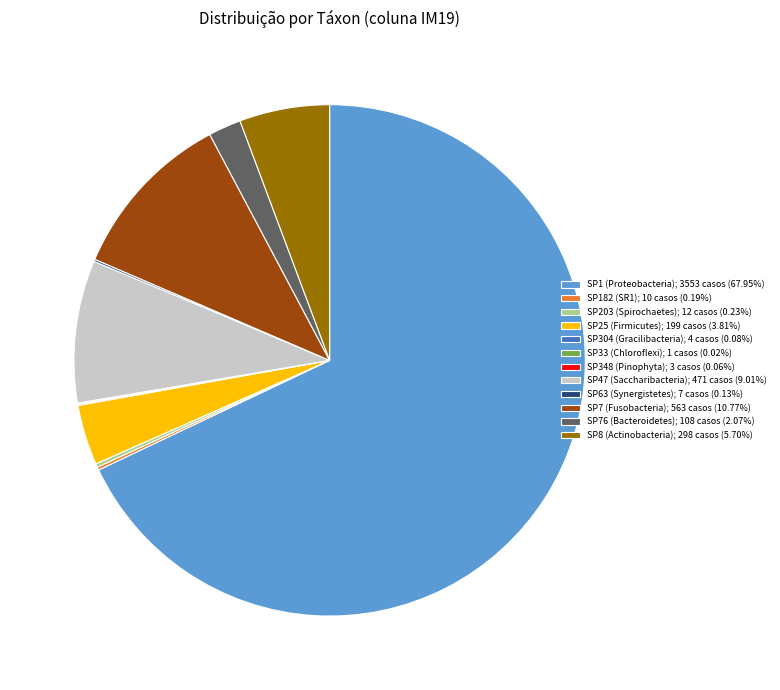

Is SP1 (Proteobacteria); 3553 casos (67.95%) the majority of the pie?

Yes